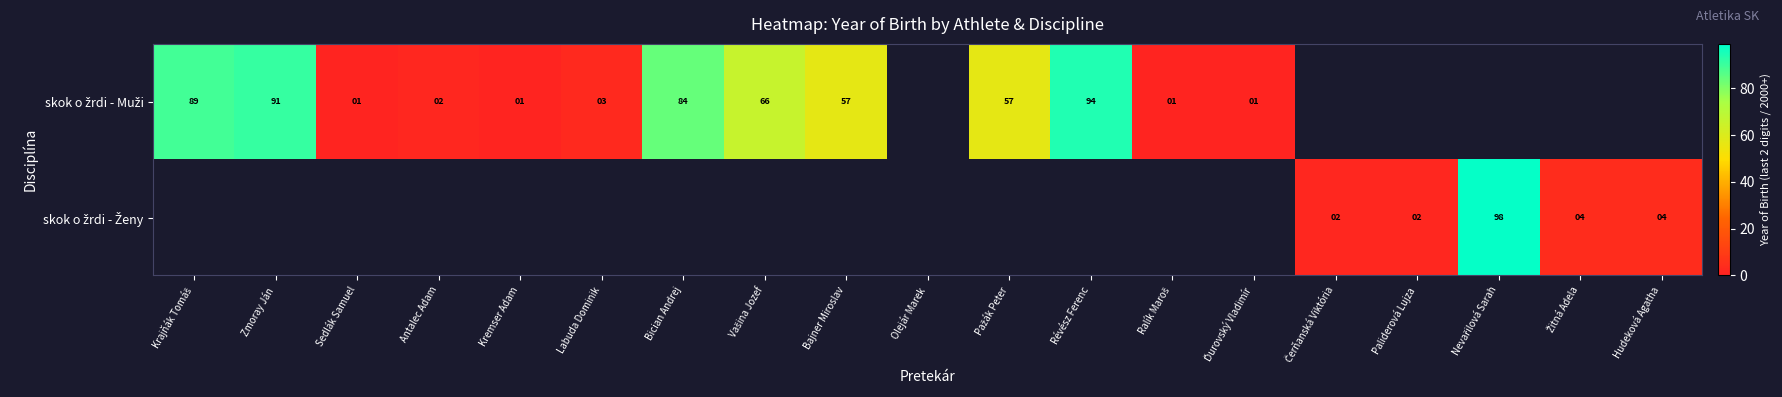

Count the number of categories in the chart.

19